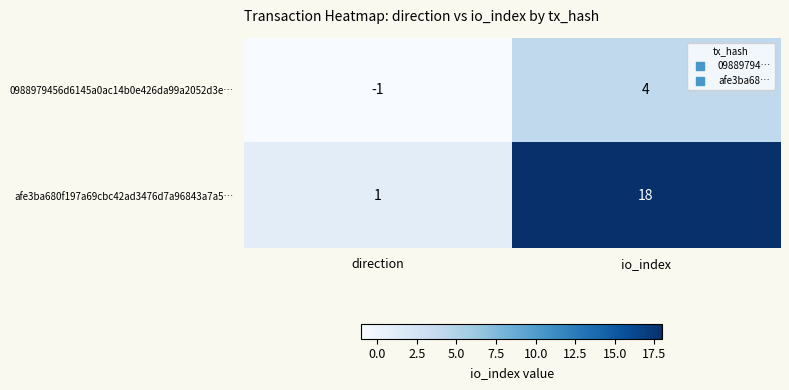

Reading left to right, extract all data points from this chart.

0988979456d6145a0ac14b0e426da99a2052d3e…: direction=-1	io_index=4
afe3ba680f197a69cbc42ad3476d7a96843a7a5…: direction=1	io_index=18